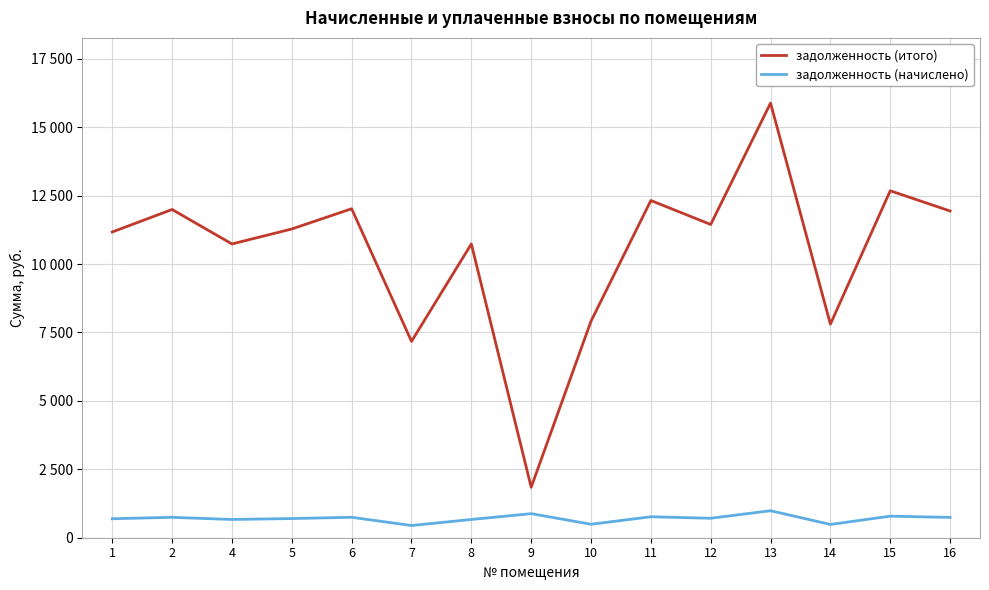

What is the spread (max minus min) of values at 8?

10066.6